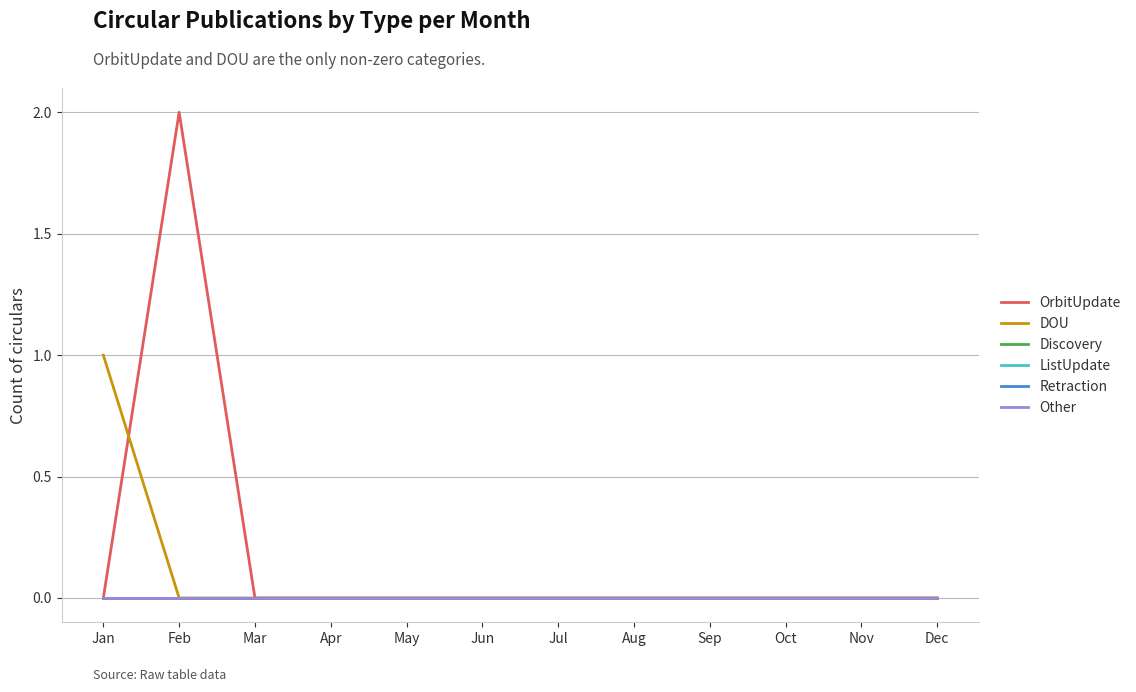

At which label does Other reach its peak?

Jan